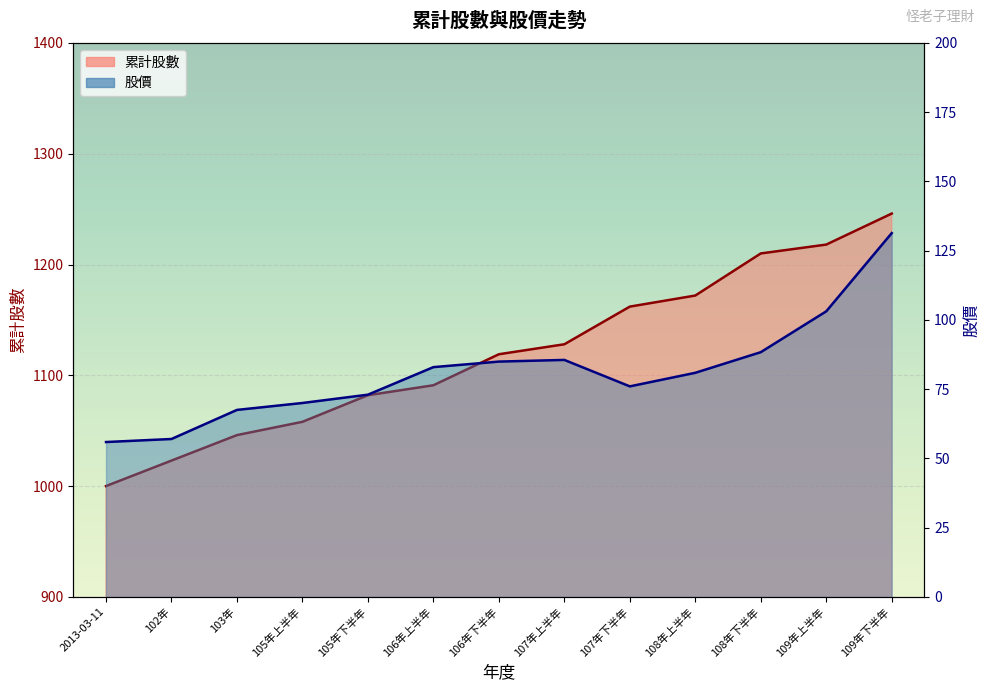

True or false: 股價 has a value of 55.9 at 2013-03-11.

True